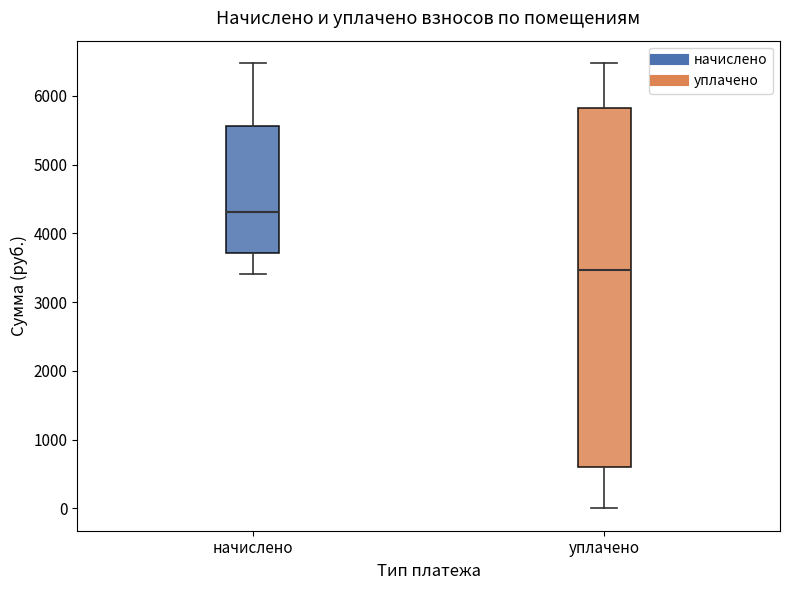

Which box is the tallest, from its lower edge to its upper edge?

уплачено